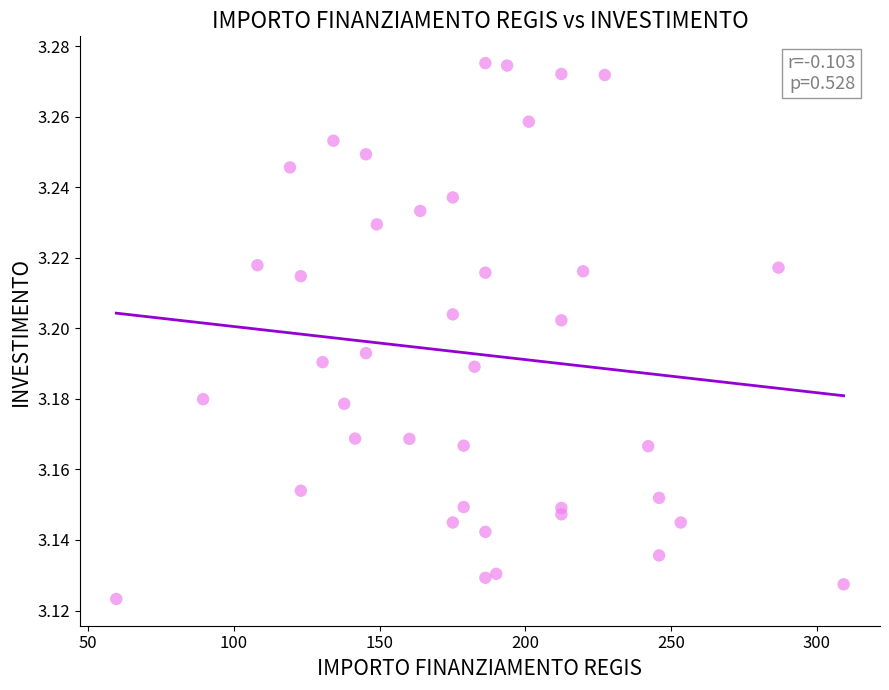

What is the range of X values (max minus min)?

249.6